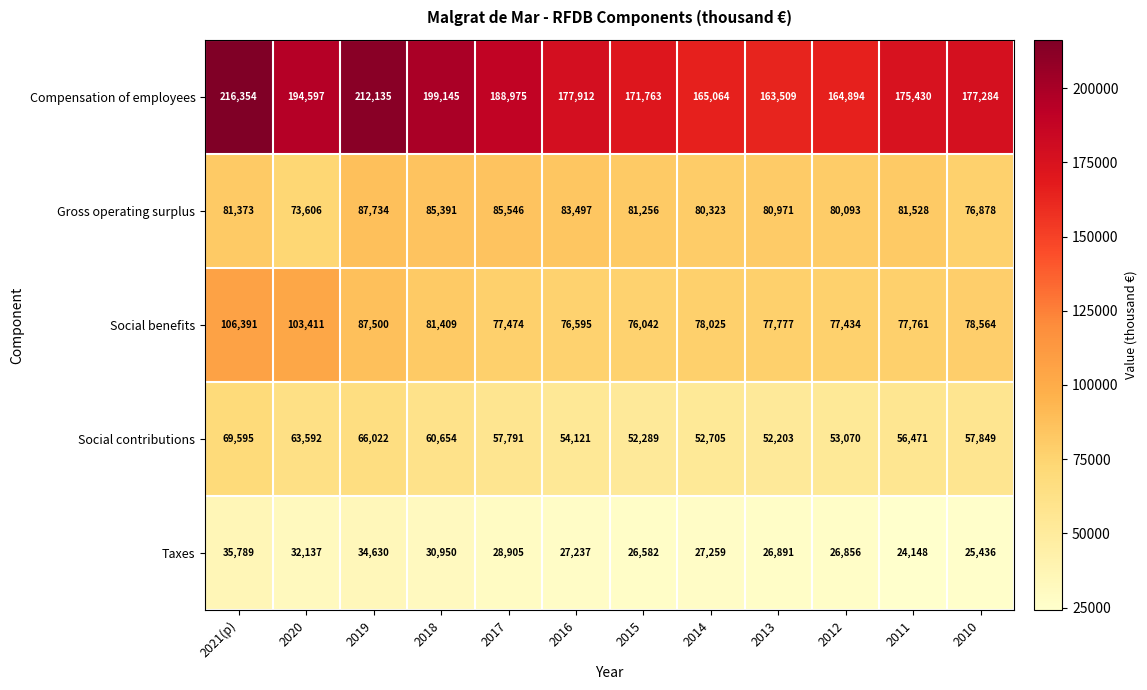

Which series has the widest spread of values?

Compensation of employees